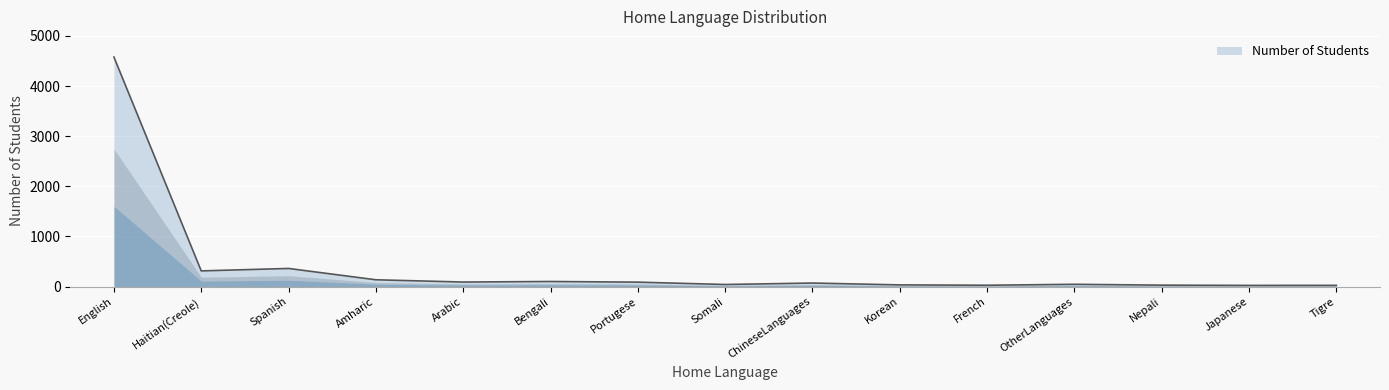

What is the sum of the values at Tigre and Japanese?

49